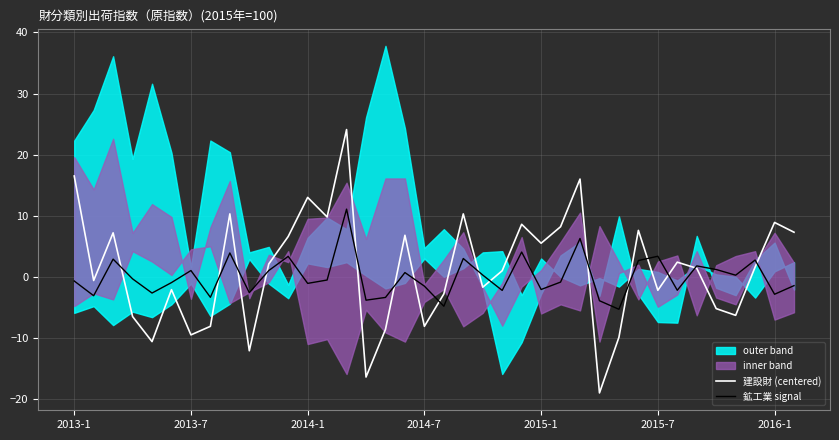

What is the lowest value of the 建設財 (centered) series?

-19.0